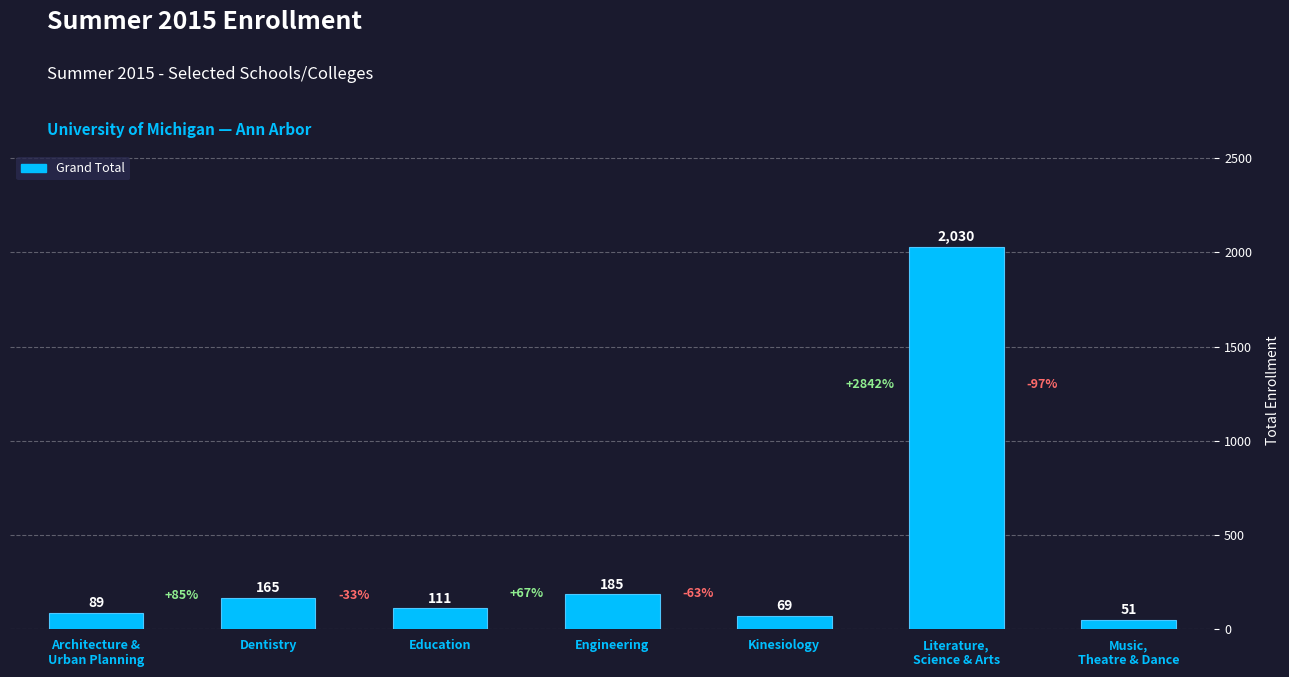

Is it true that the value at Engineering is 185?

True